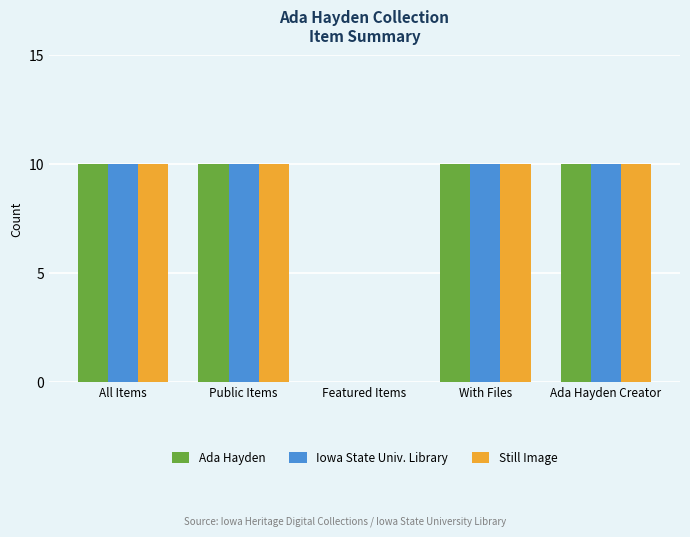

What is the total value across all series at All Items?

30